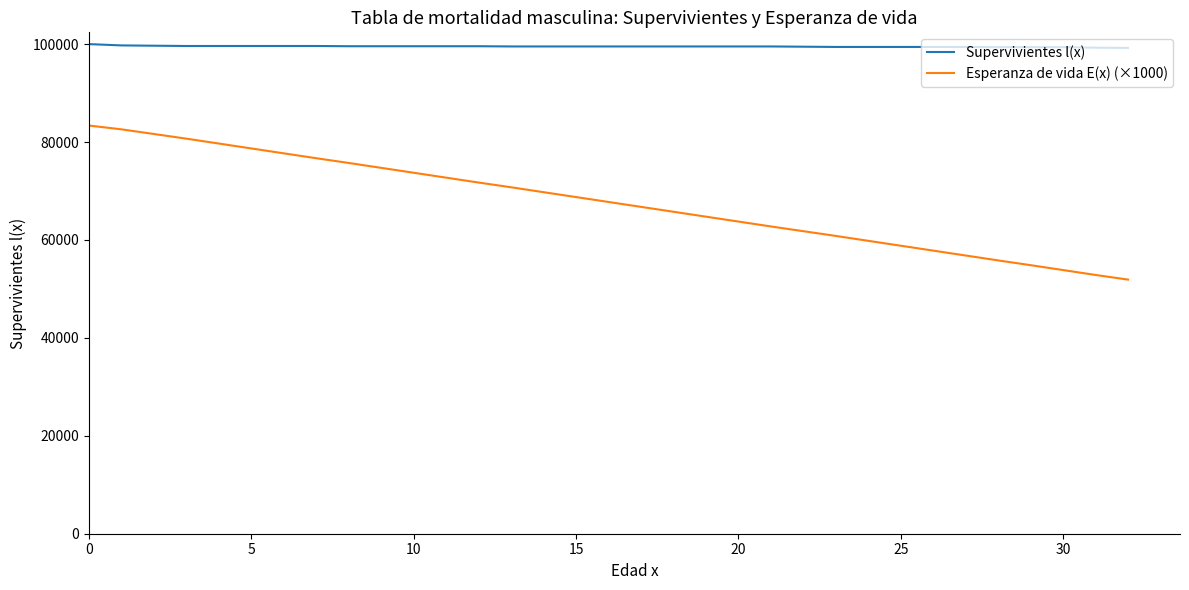

Which series has the largest range (max minus min)?

Esperanza de vida E(x) (×1000)